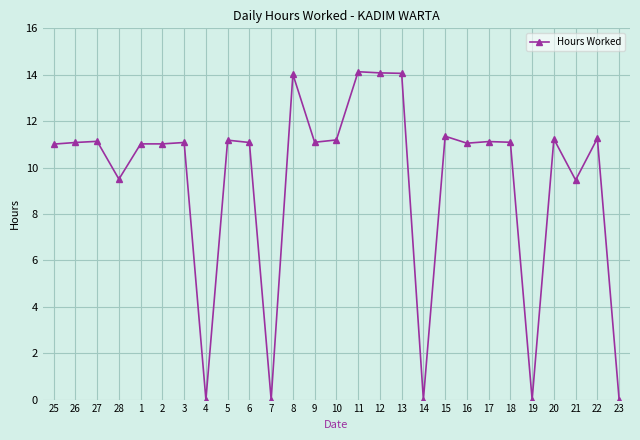

The chart shows a value of 17.8 at 6. True or false?

False